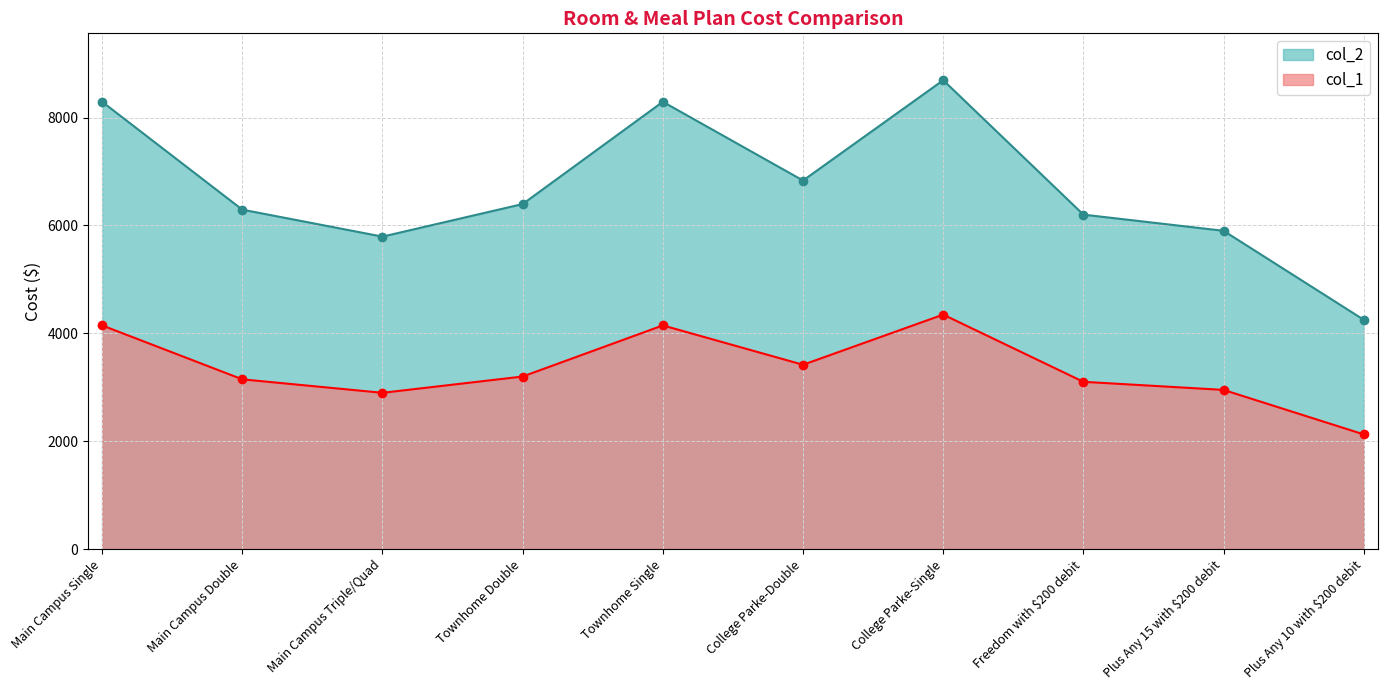

At which label does col_1 first exceed 6396?

Main Campus Single